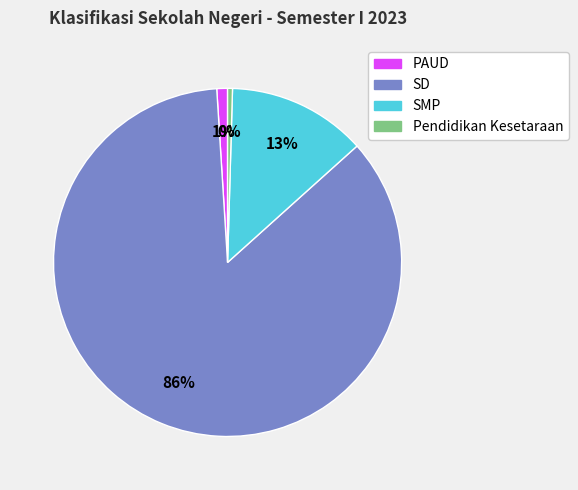

Count the number of slices in the pie.

4